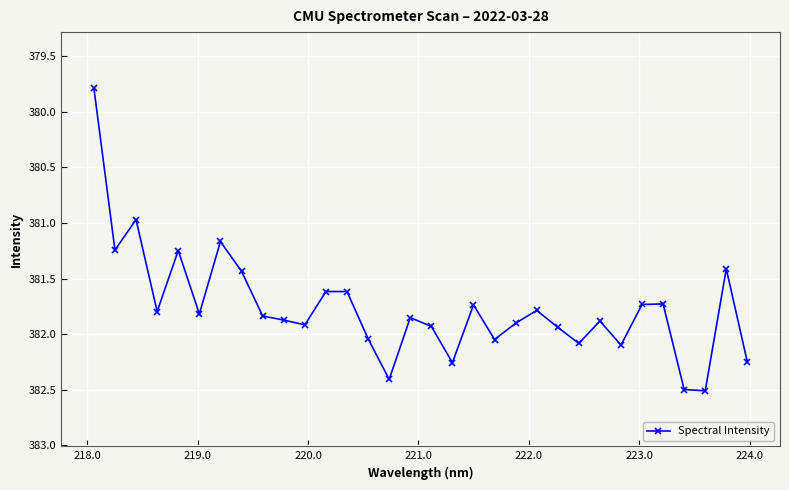

What is the value of the 15th point from the left?

382.4